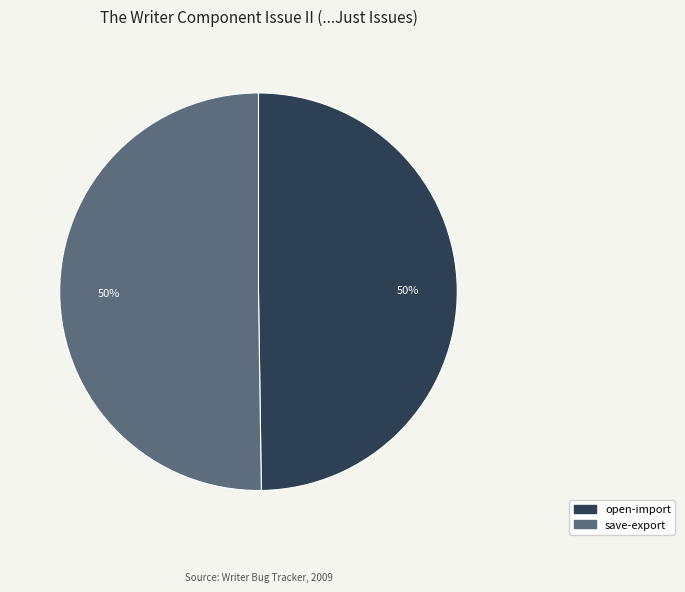

The save-export slice represents 38% of the pie. True or false?

False